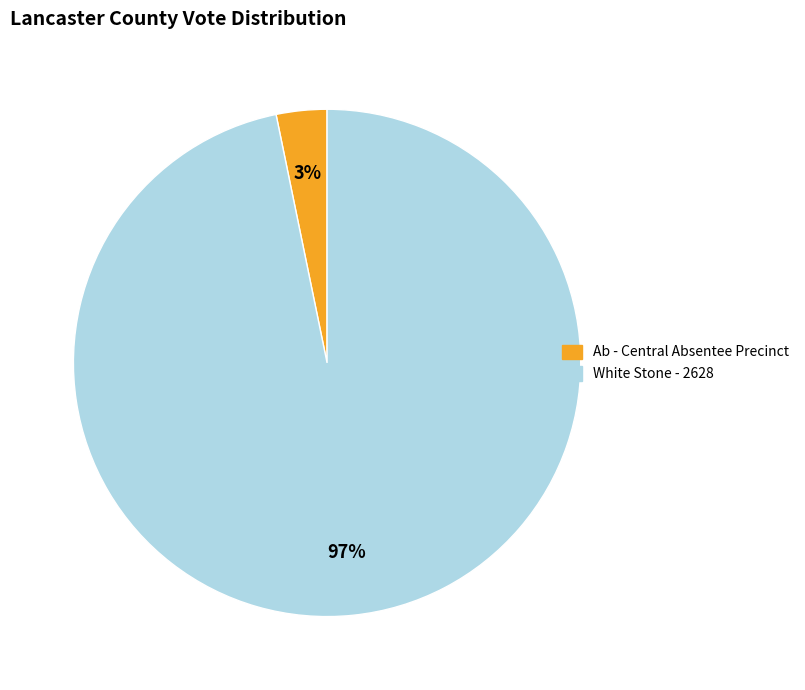

Rank the categories by value from highest to lowest.

White Stone - 2628, Ab - Central Absentee Precinct